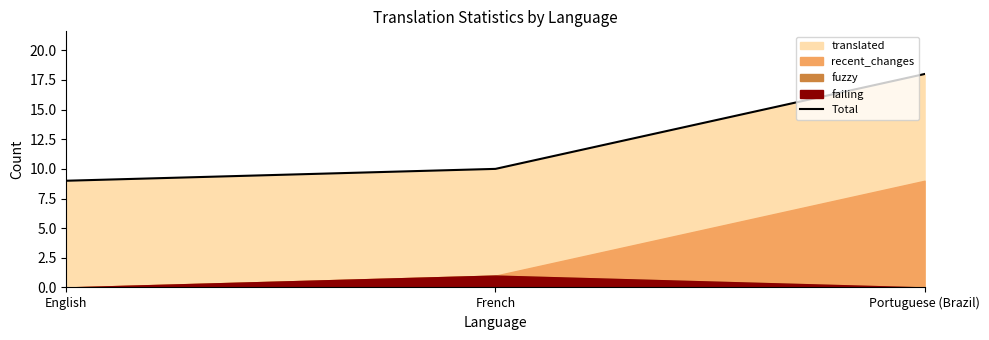

The value at English is 5. True or false?

False